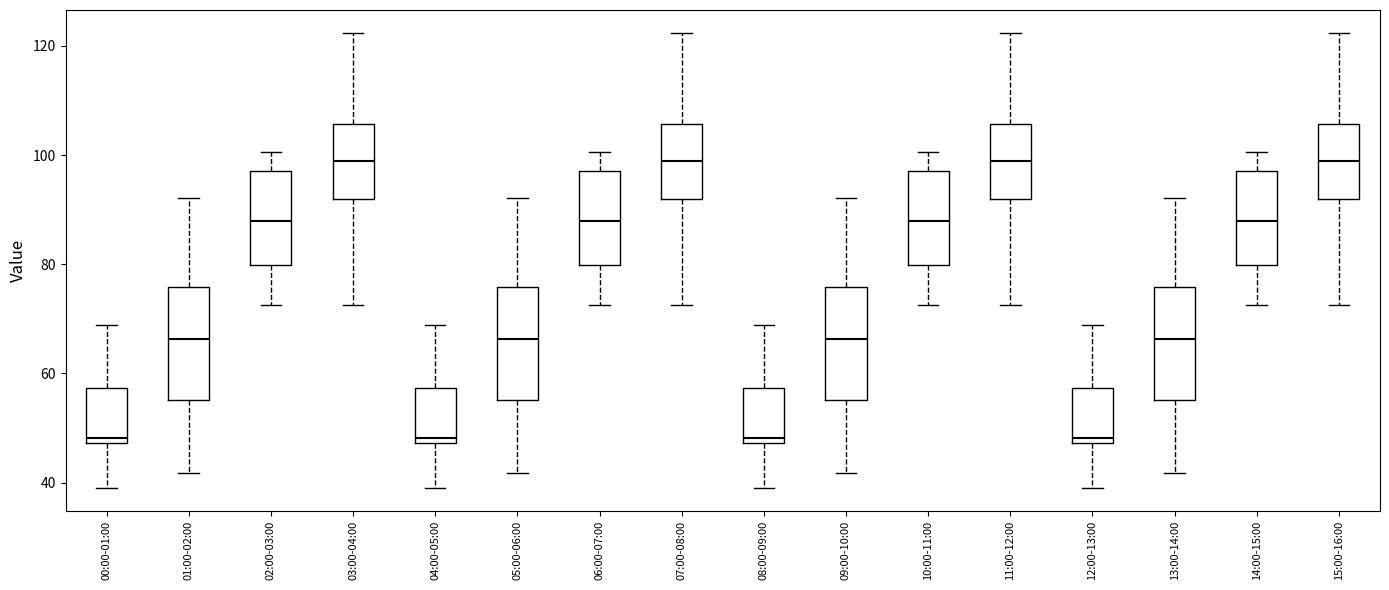

Where is the upper edge of the box for 11:00-12:00 on the y-axis? The values are not printed on the chart, so give them approximately, as read against the axis.

106